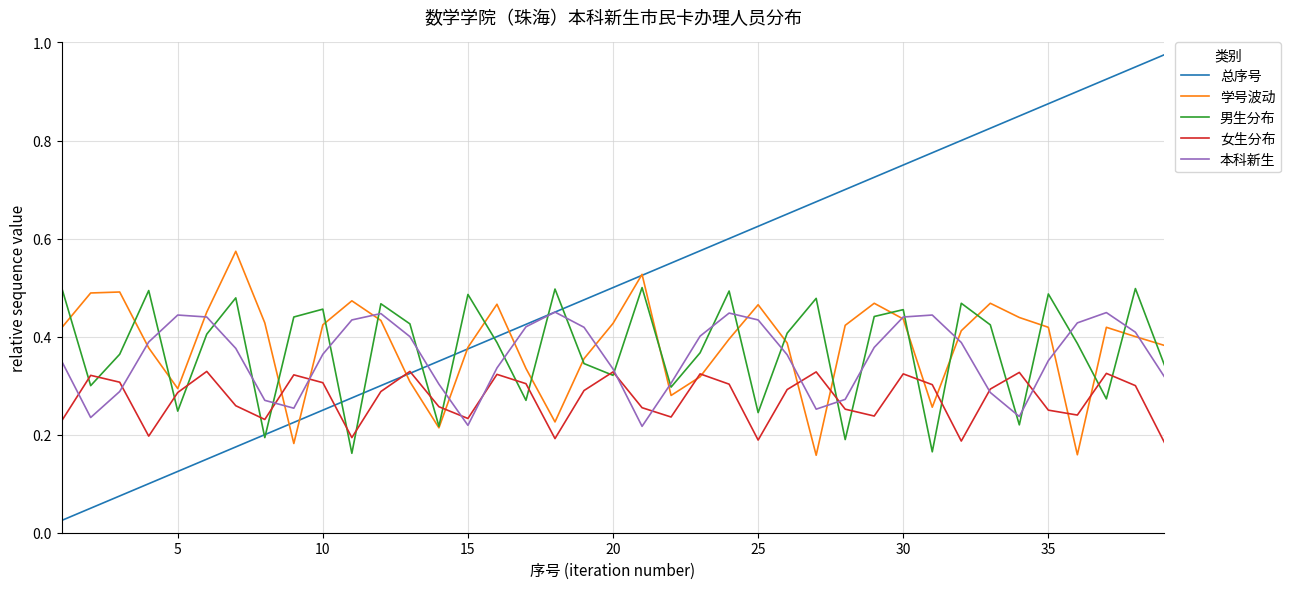

Rank the series by their maximum value, from lowest to highest.

女生分布, 本科新生, 男生分布, 学号波动, 总序号